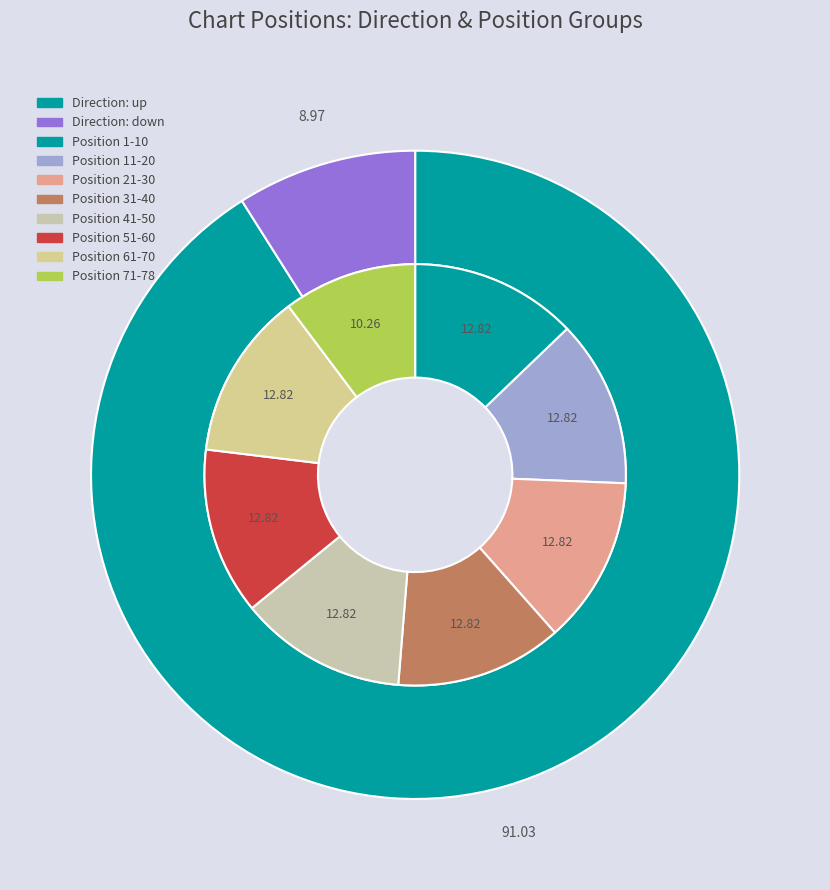

Is it true that down is 1% of the pie?

False